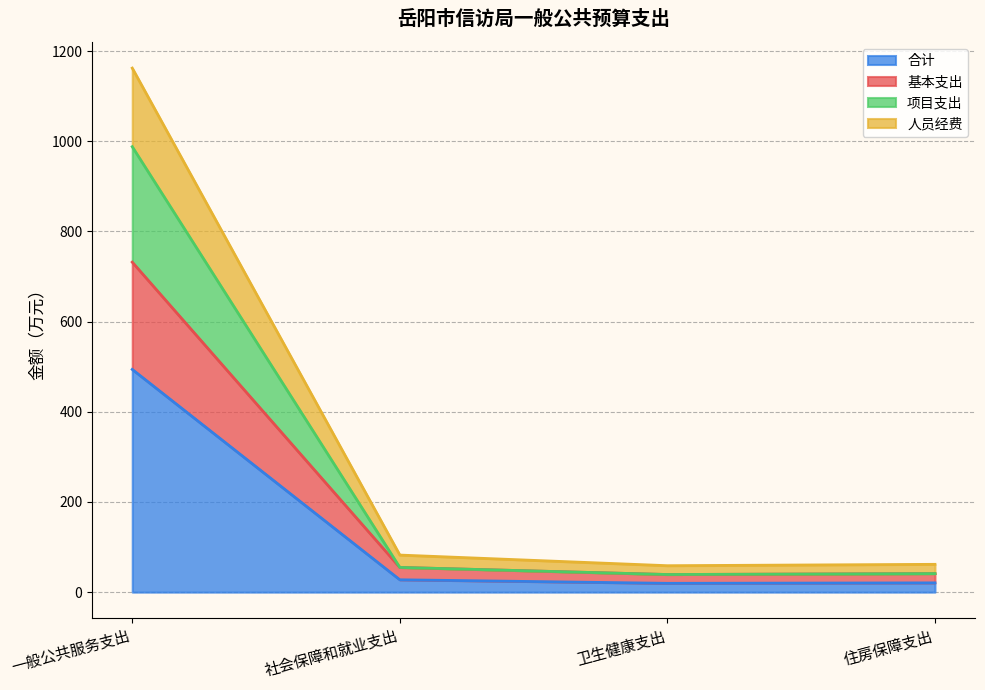

True or false: 合计 has a value of 494.1 at 一般公共服务支出.

True